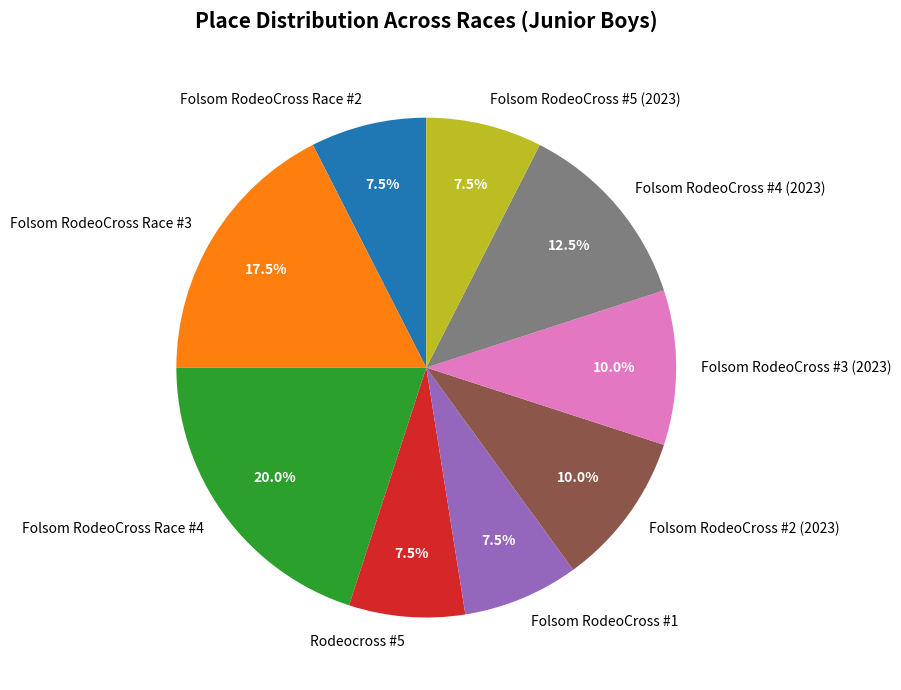

Approximately how many times larger is the value at Folsom RodeoCross Race #3 compared to Folsom RodeoCross #1?

2.3